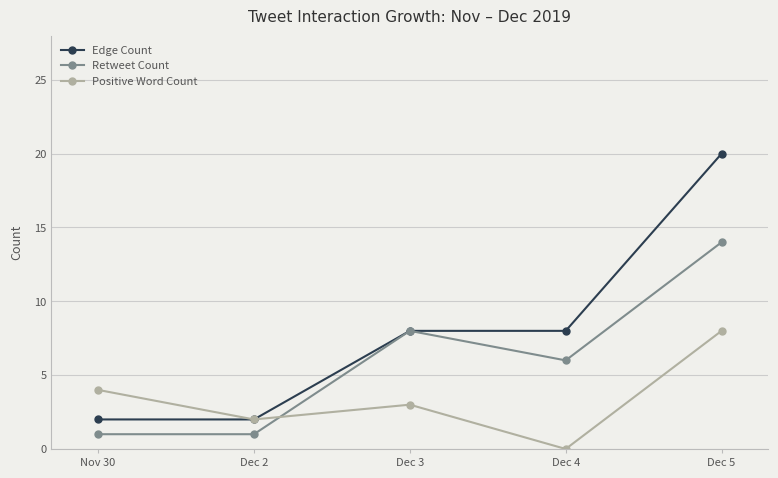

Reading left to right, list all the values displayed in this chart.

Edge Count: 2	2	8	8	20
Retweet Count: 1	1	8	6	14
Positive Word Count: 4	2	3	0	8